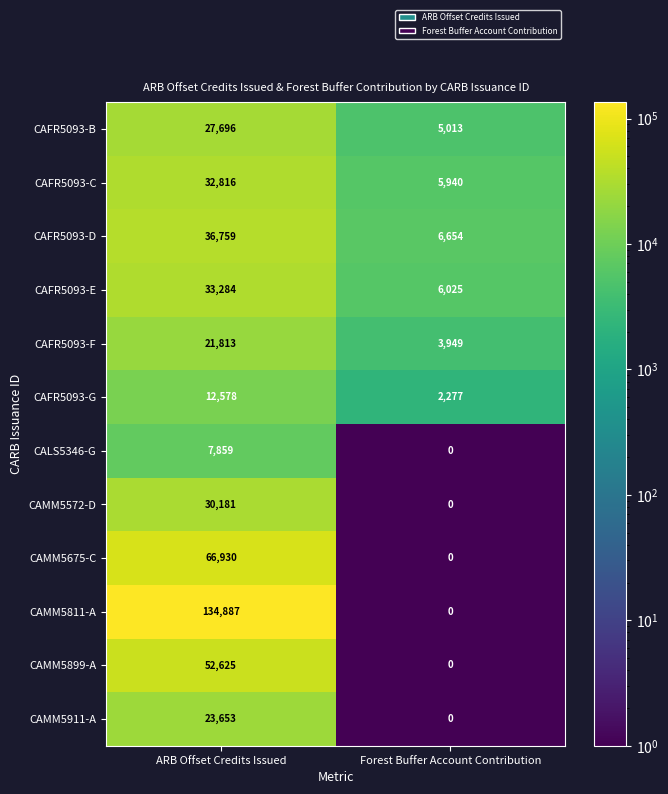

The value of CAMM5572-D at ARB Offset Credits Issued is 30181. True or false?

True